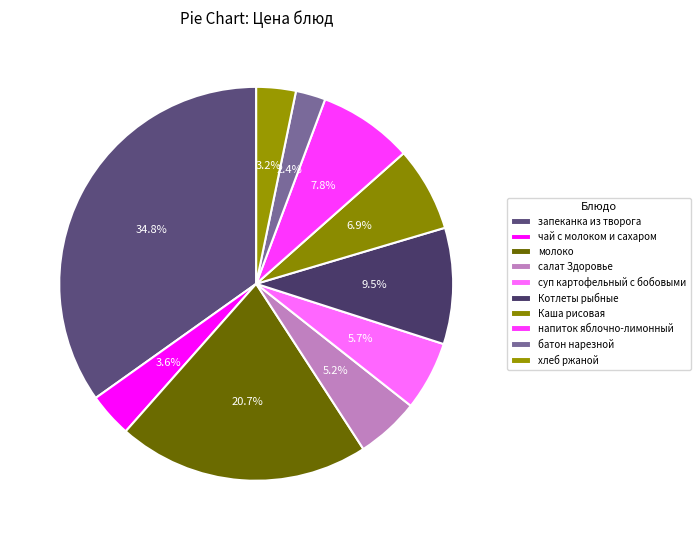

What is the largest slice in the pie chart?

запеканка из творога